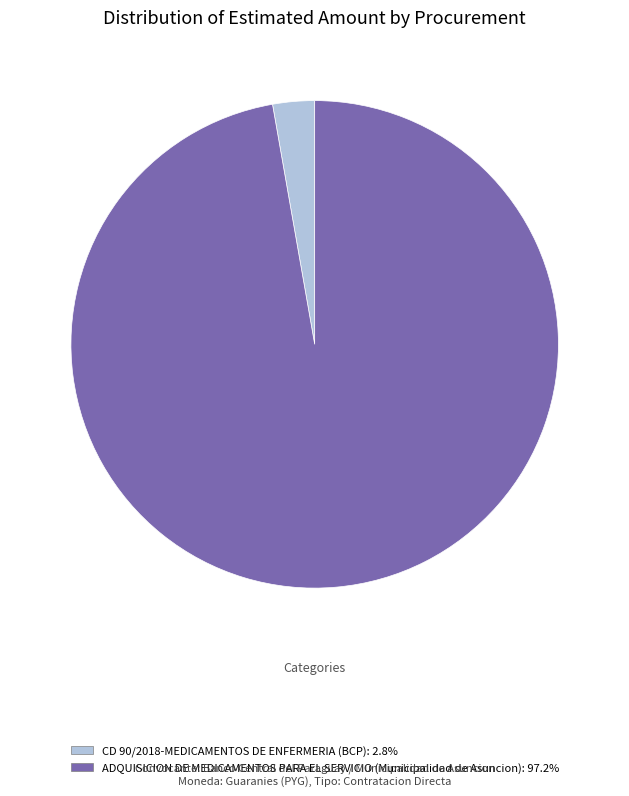

Which slice represents more than half of the pie?

ADQUISICION DE MEDICAMENTOS PARA EL SERVICIO (Municipalidad de Asuncion)